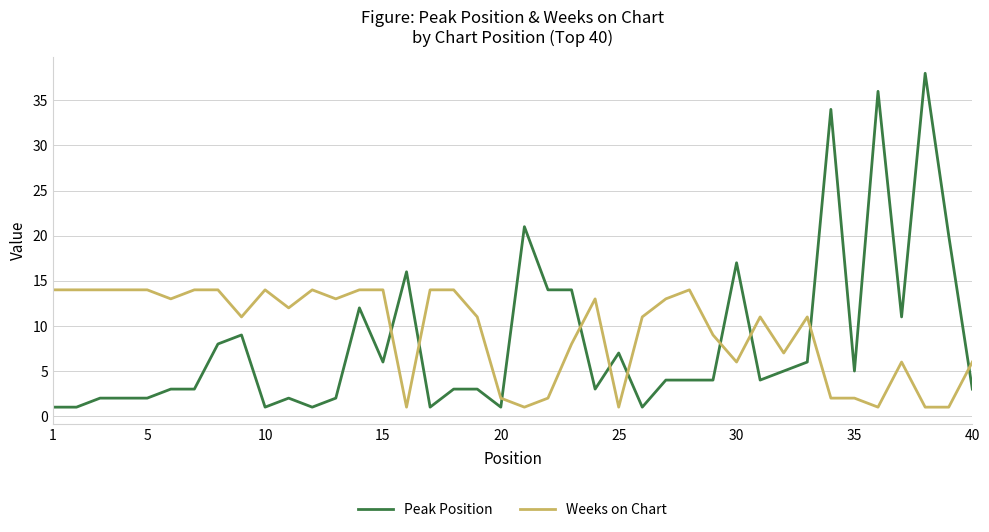

List the series in order of their peak value, lowest first.

Weeks on Chart, Peak Position